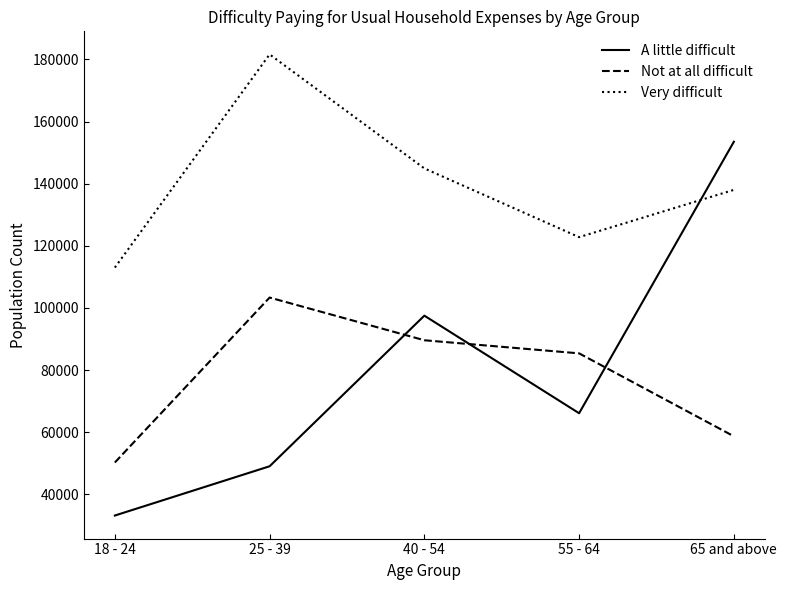

At which label does Not at all difficult reach its minimum?

18 - 24